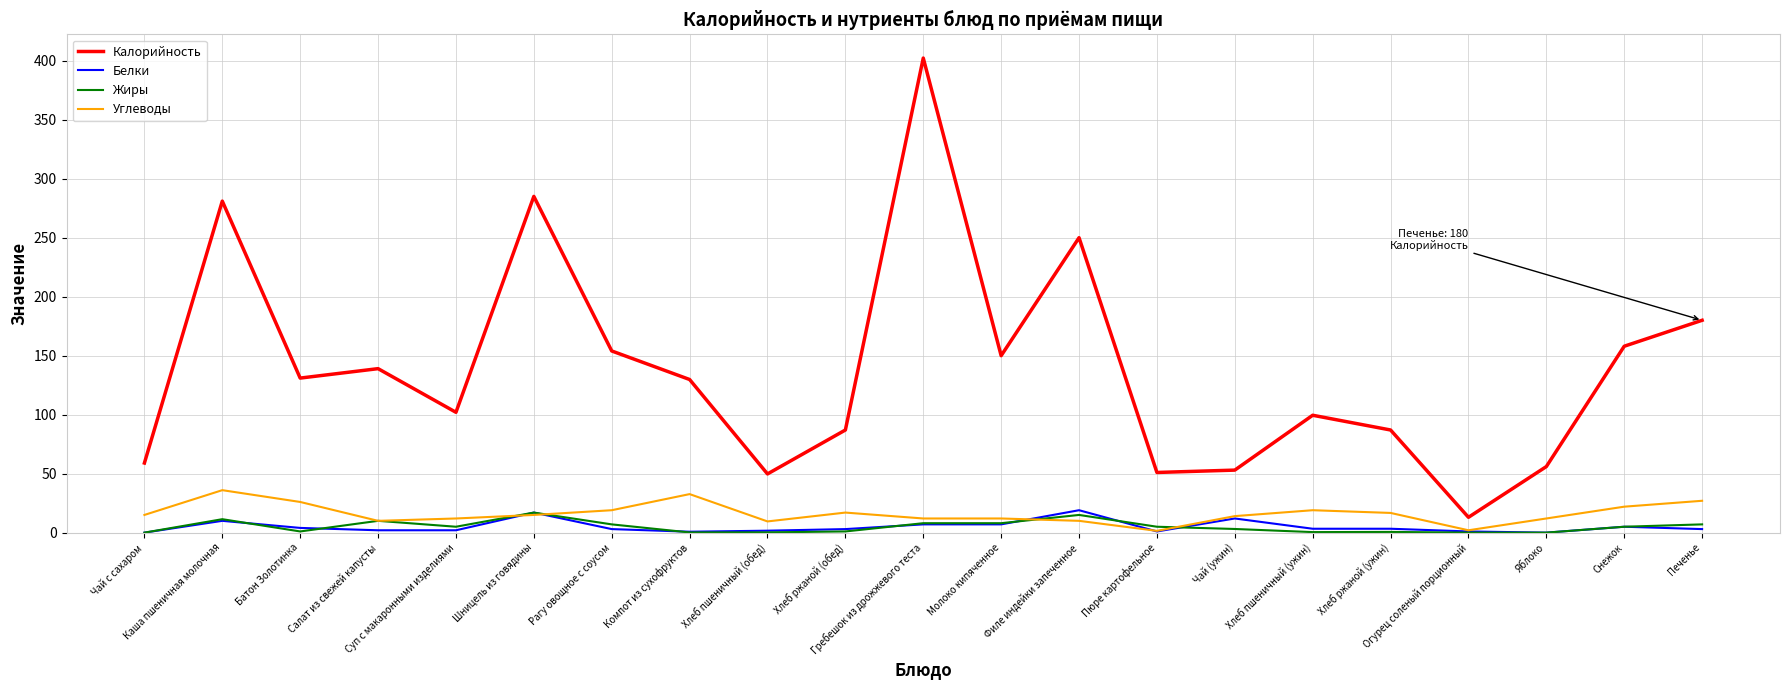

What is the maximum value shown in the chart?

402.3